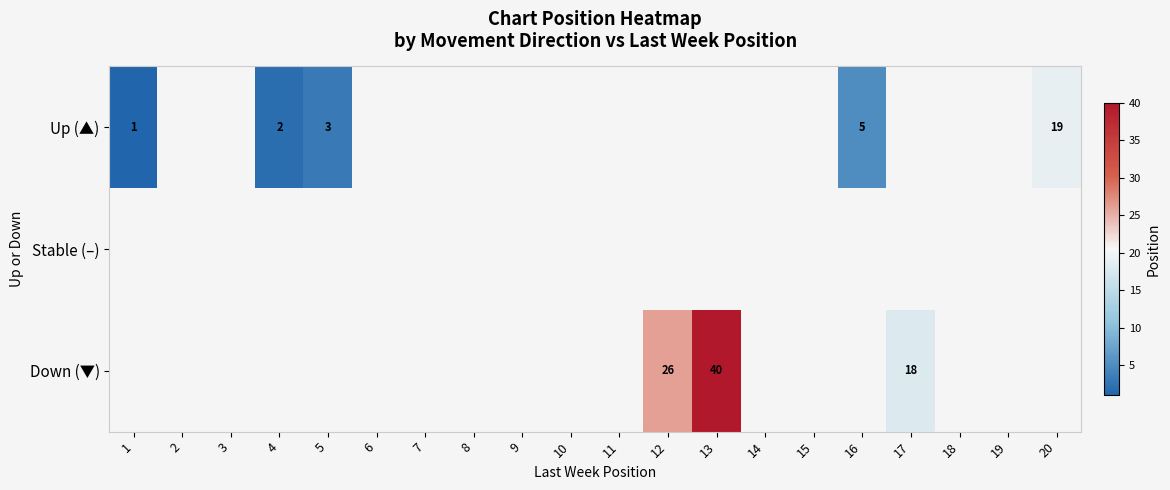

The Up (▲) series shows 3 at 5. True or false?

True